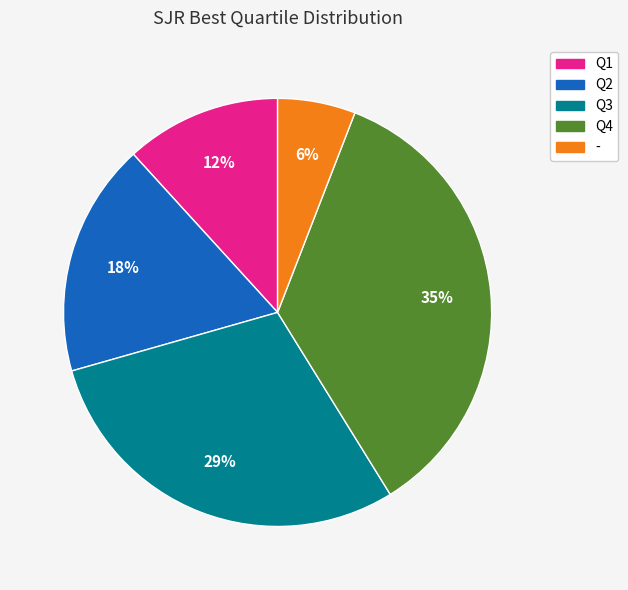

To the nearest percent, what is the difference between the - and Q1 slice percentages?

6%